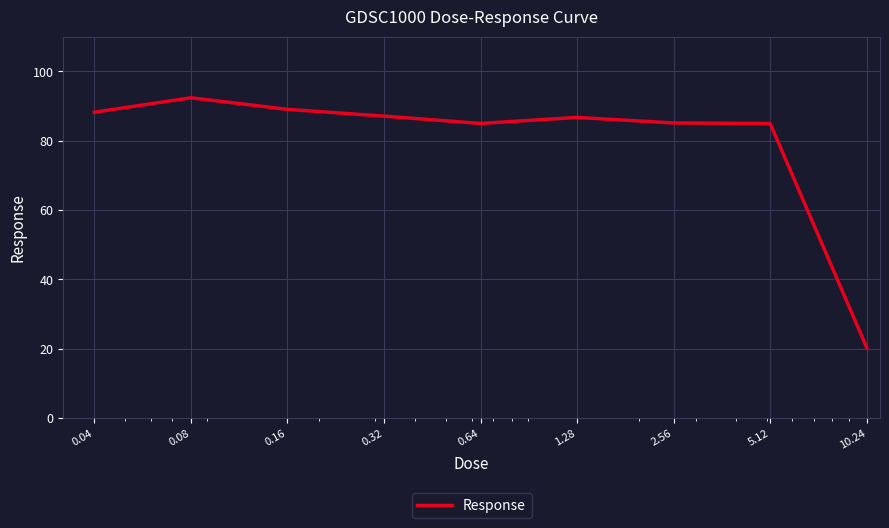

What is the minimum value shown in the chart?

20.3